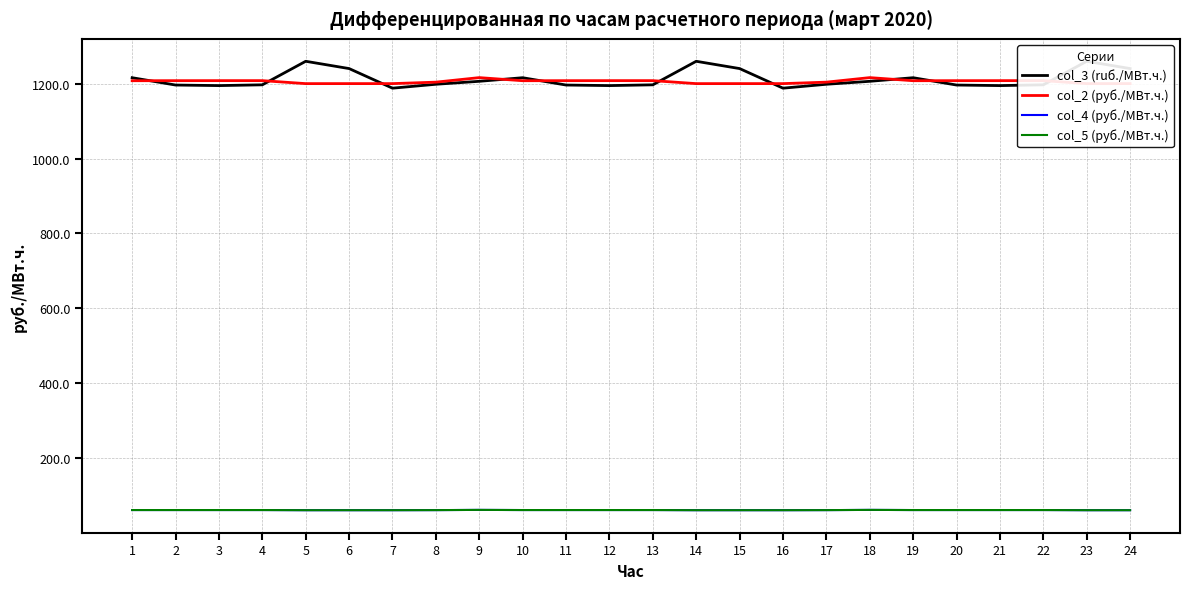

Does the chart display data point markers on the line(s)?

No